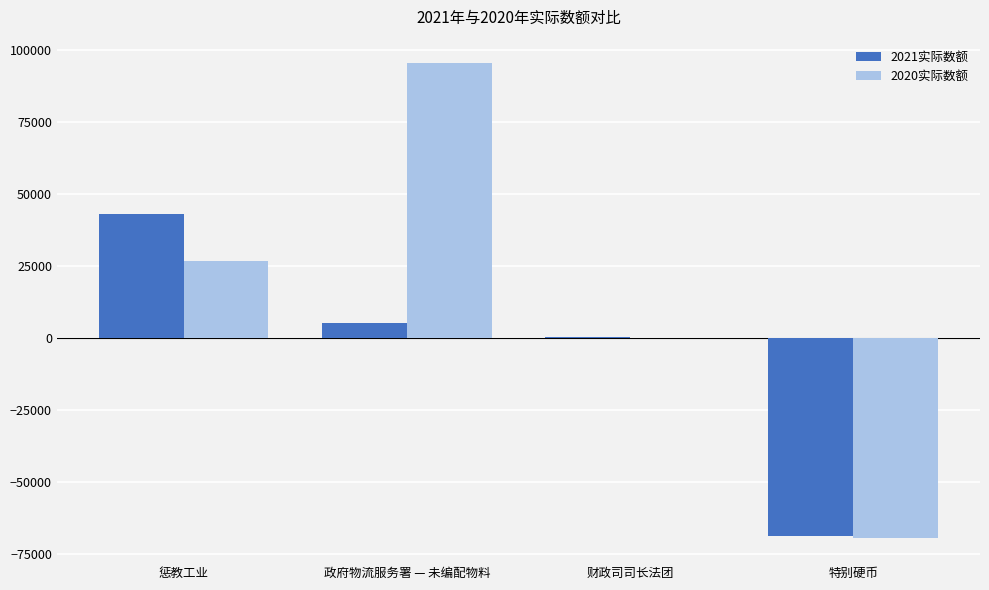

True or false: 2021实际数额 has a value of 43188 at 惩教工业.

True